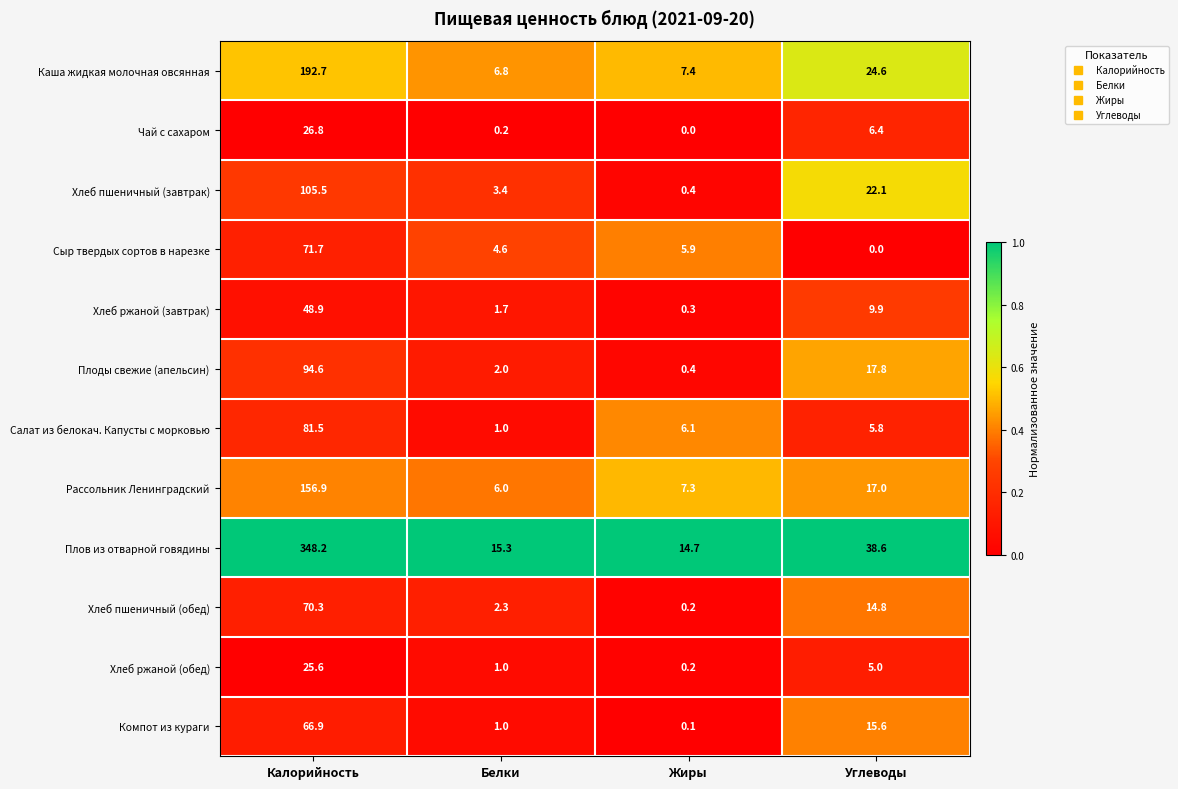

List the series in order of their peak value, highest first.

Плов из отварной говядины, Каша жидкая молочная овсянная, Рассольник Ленинградский, Хлеб пшеничный (завтрак), Плоды свежие (апельсин), Салат из белокач. Капусты с морковью, Сыр твердых сортов в нарезке, Хлеб пшеничный (обед), Компот из кураги, Хлеб ржаной (завтрак), Чай с сахаром, Хлеб ржаной (обед)